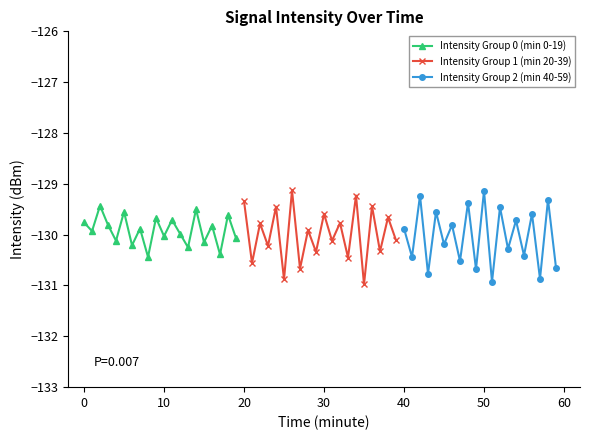

True or false: Intensity Group 0 (min 0-19) has more than 1 interior local peaks.

True